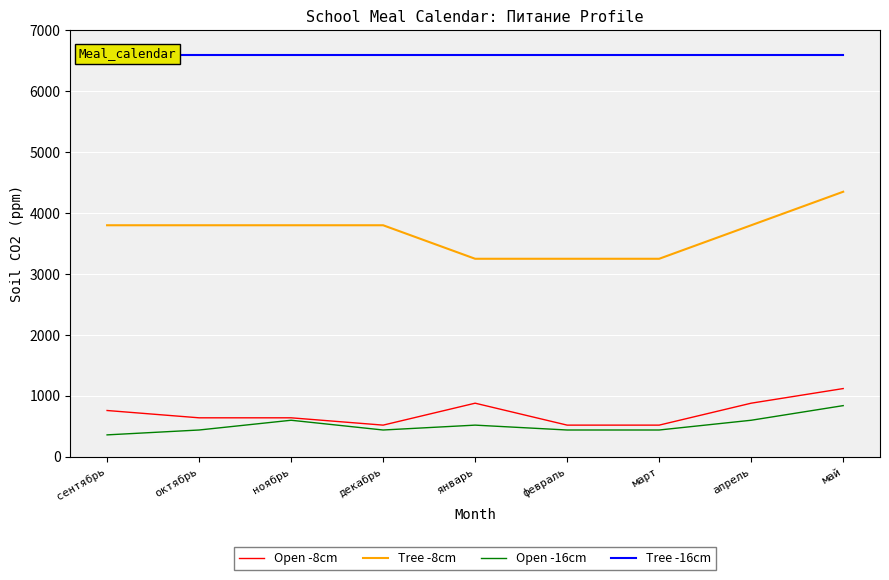

True or false: Tree -8cm has more than 1 points higher than both neighbors.

False